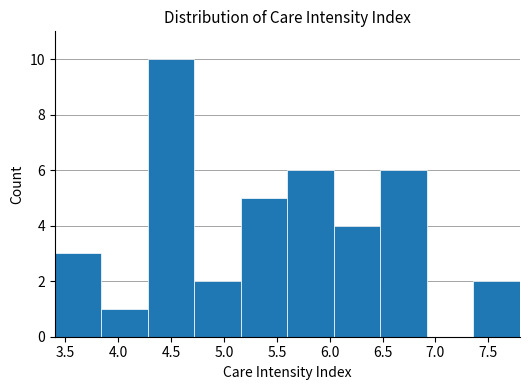

Reading left to right, list every bar in this chart as the range it spans on the x-axis followed by its height. Neither the bar edges nor the heights are printed on the chart, so give them approximately, as read against the axes.

3.40 to 3.84: 3
3.84 to 4.28: 1
4.28 to 4.72: 10
4.72 to 5.16: 2
5.16 to 5.60: 5
5.60 to 6.04: 6
6.04 to 6.48: 4
6.48 to 6.92: 6
6.92 to 7.36: 0
7.36 to 7.80: 2